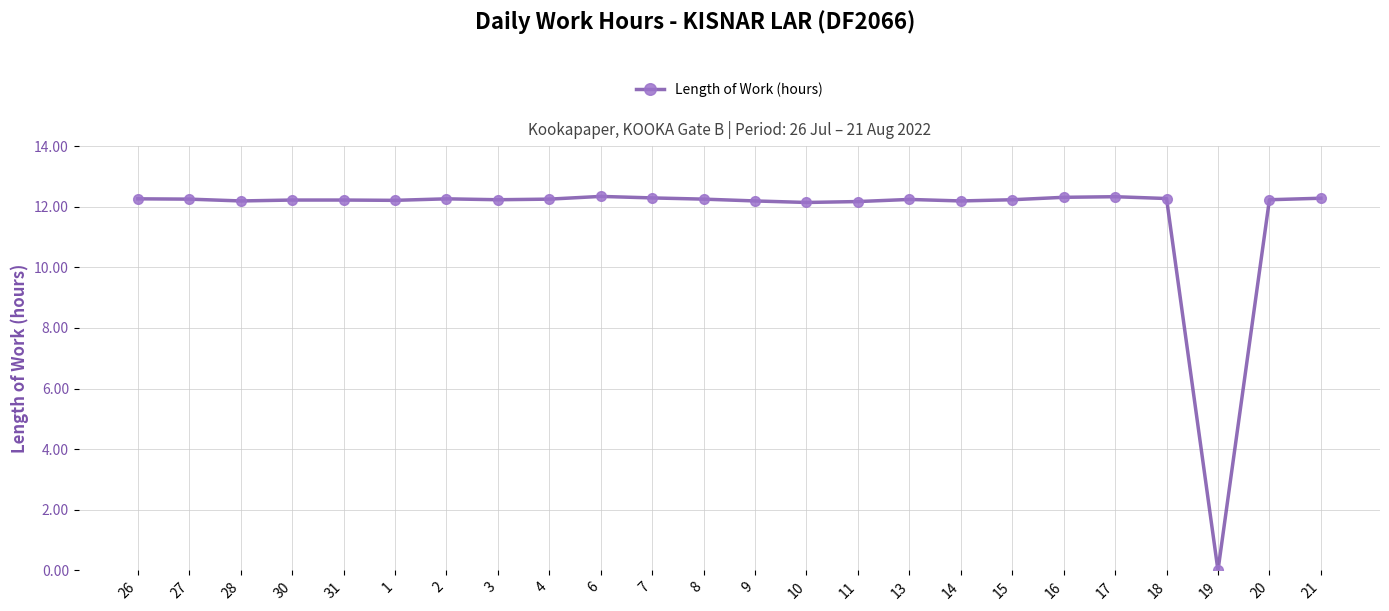

What is the approximate value at 3?

12.2